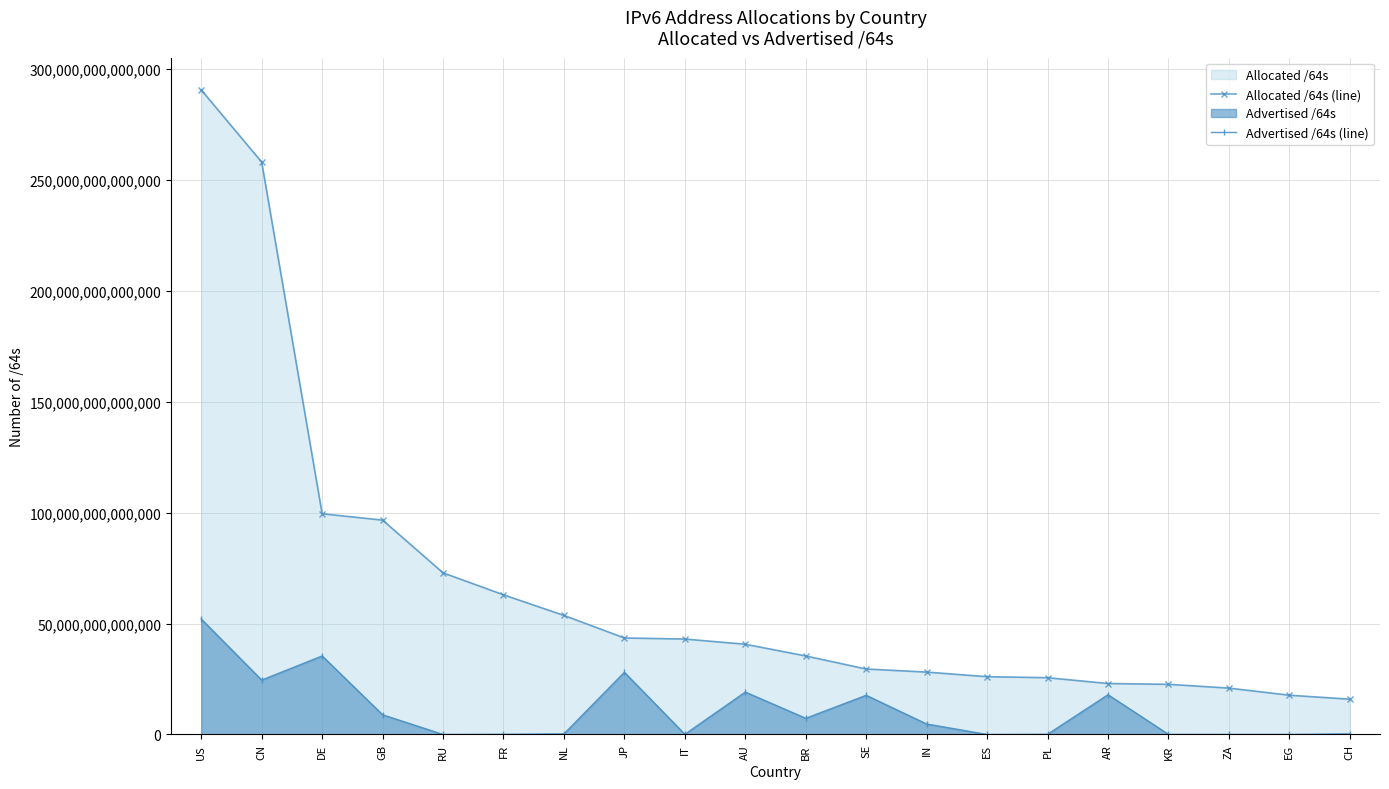

Between RU and EG, which series saw the biggest shift?

Allocated /64s (line)